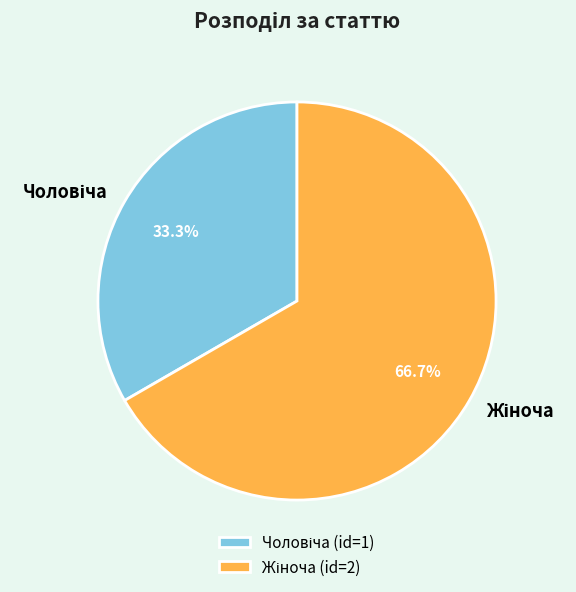

Count the number of slices in the pie.

2